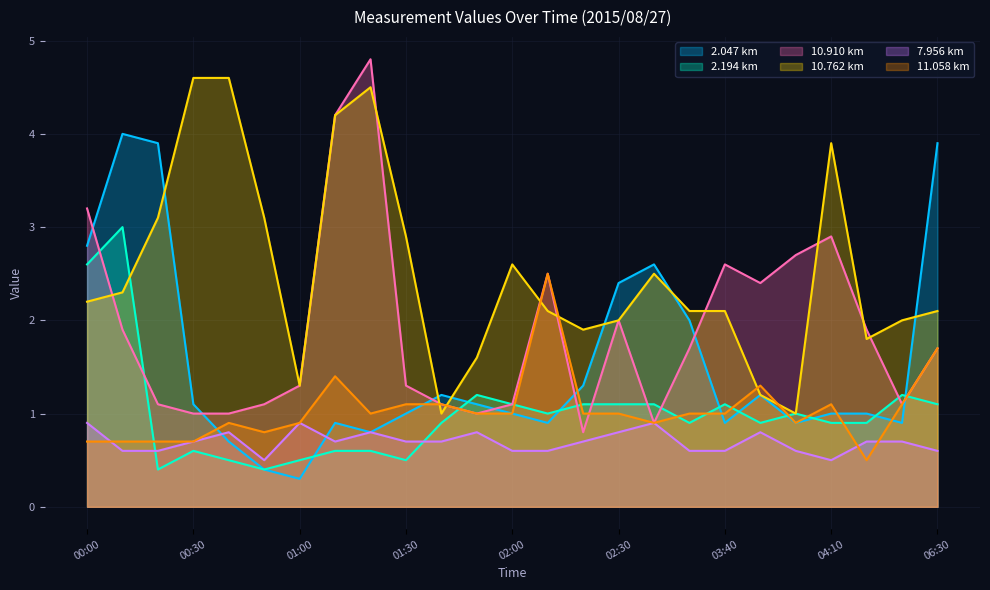

Where is the first local maximum for 10.910?

01:20